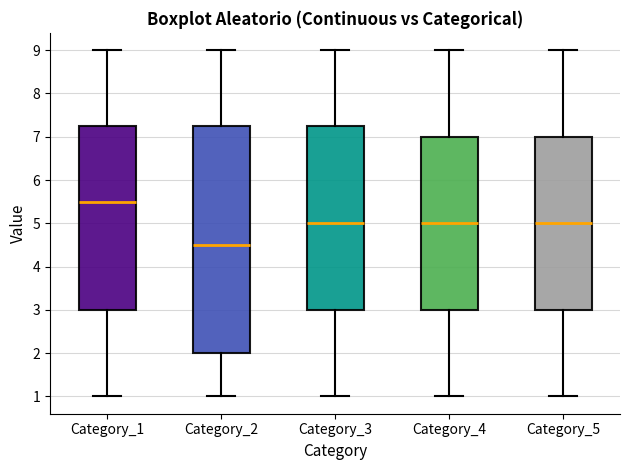

Reading left to right, read every box against the y-axis: the position of its median line, the range the box covers, and the ends of its whiskers. The values are not printed on the chart, so give them approximately, as read against the axis.

Category_1: median 5.5, box 3.0 to 7.3, whiskers 1.0 to 9.0
Category_2: median 4.5, box 2.0 to 7.3, whiskers 1.0 to 9.0
Category_3: median 5.0, box 3.0 to 7.3, whiskers 1.0 to 9.0
Category_4: median 5.0, box 3.0 to 7.0, whiskers 1.0 to 9.0
Category_5: median 5.0, box 3.0 to 7.0, whiskers 1.0 to 9.0